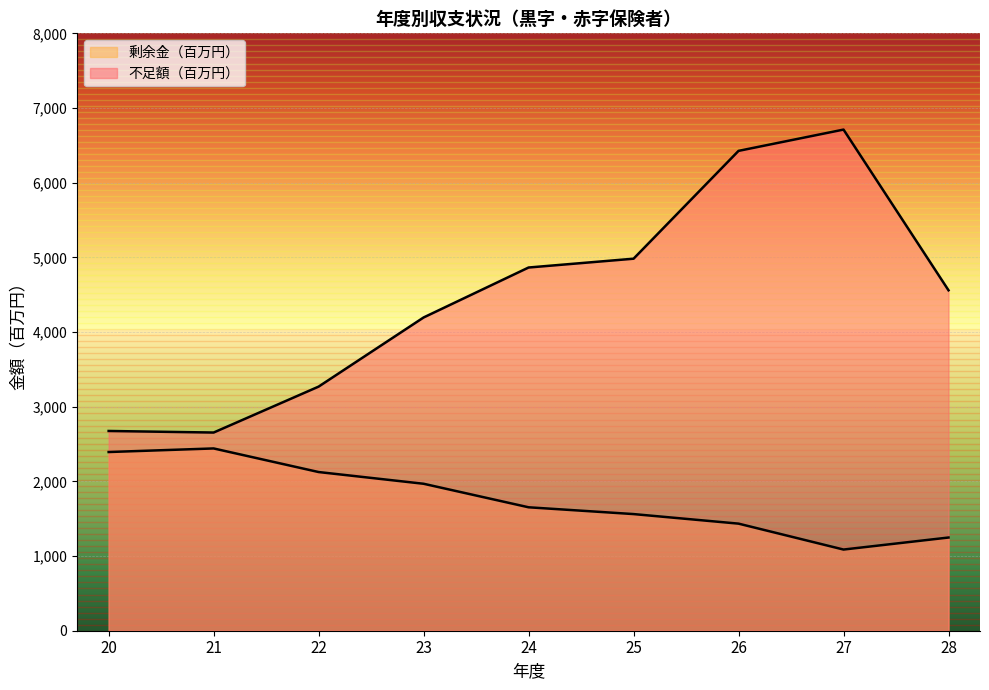

How many data points in 剰余金（百万円） are above 1653?

4